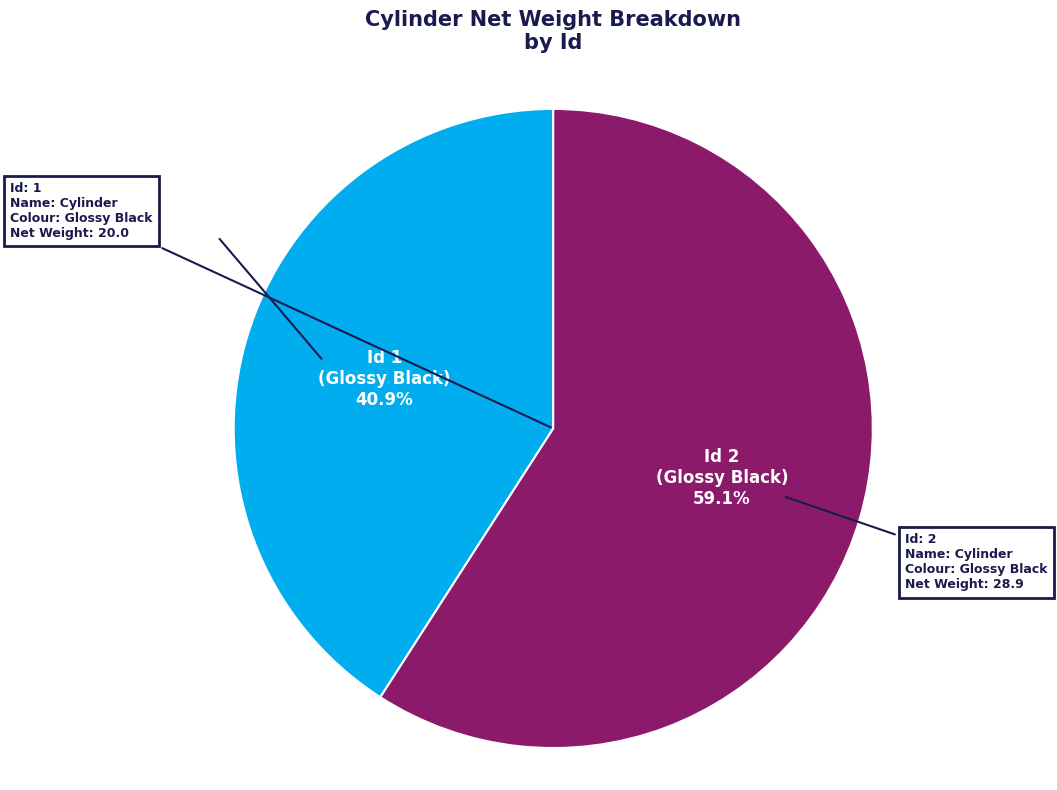

Is there any slice that represents more than half of the pie?

Yes